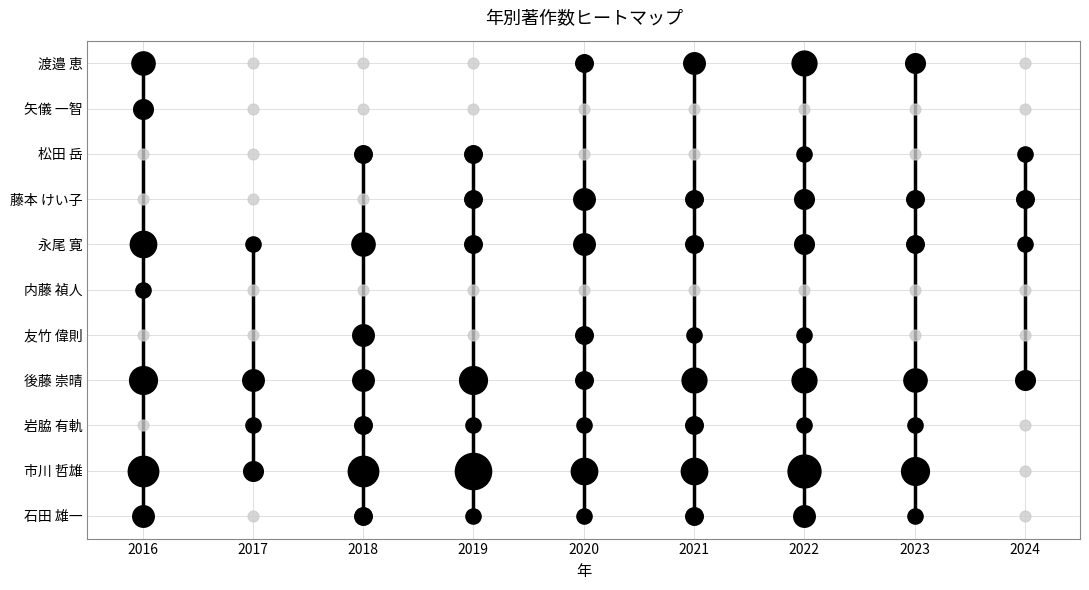

Reading left to right, list all the values displayed in this chart.

石田 雄一: 0=4	1=0	2=2	3=1	4=1	5=2	6=4	7=1	8=0
市川 哲雄: 0=10	1=3	2=10	3=15	4=7	5=7	6=12	7=8	8=0
岩脇 有軌: 0=0	1=1	2=2	3=1	4=1	5=2	6=1	7=1	8=0
後藤 崇晴: 0=8	1=4	2=4	3=8	4=2	5=6	6=6	7=5	8=3
友竹 偉則: 0=0	1=0	2=4	3=0	4=2	5=1	6=1	7=0	8=0
内藤 禎人: 0=1	1=0	2=0	3=0	4=0	5=0	6=0	7=0	8=0
永尾 寛: 0=7	1=1	2=5	3=2	4=4	5=2	6=3	7=2	8=1
藤本 けい子: 0=0	1=0	2=0	3=2	4=4	5=2	6=3	7=2	8=2
松田 岳: 0=0	1=0	2=2	3=2	4=0	5=0	6=1	7=0	8=1
矢儀 一智: 0=3	1=0	2=0	3=0	4=0	5=0	6=0	7=0	8=0
渡邉 恵: 0=5	1=0	2=0	3=0	4=2	5=4	6=6	7=3	8=0